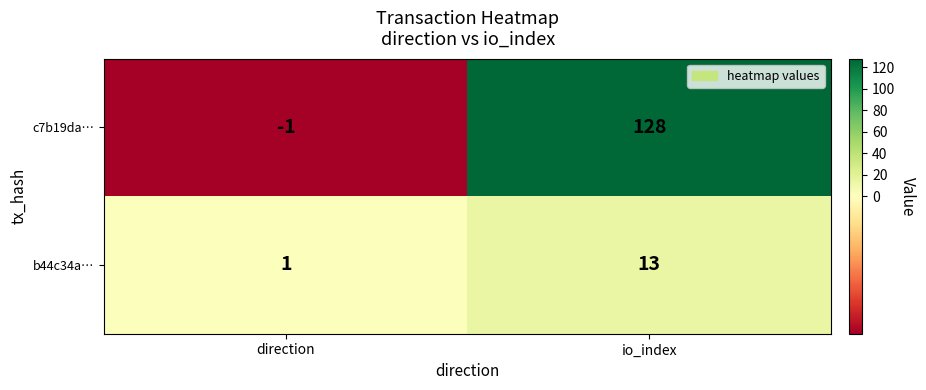

Where is b44c34a… nearest to the value 7?

direction